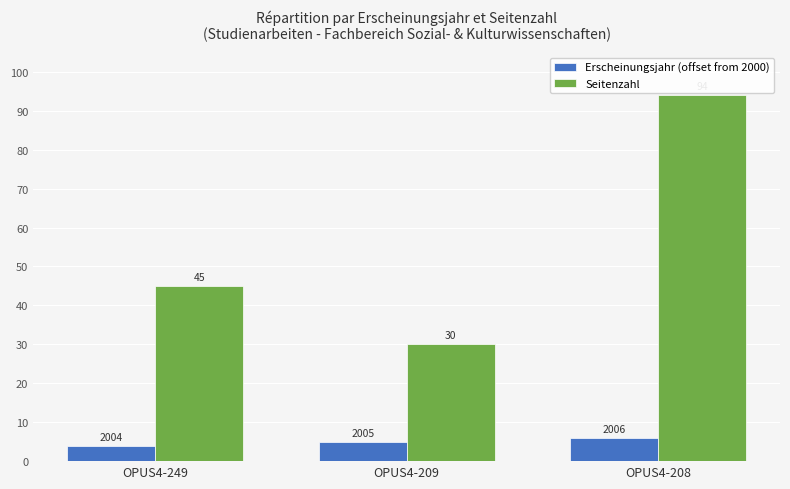

List the series in order of their peak value, highest first.

Seitenzahl, Erscheinungsjahr (offset from 2000)